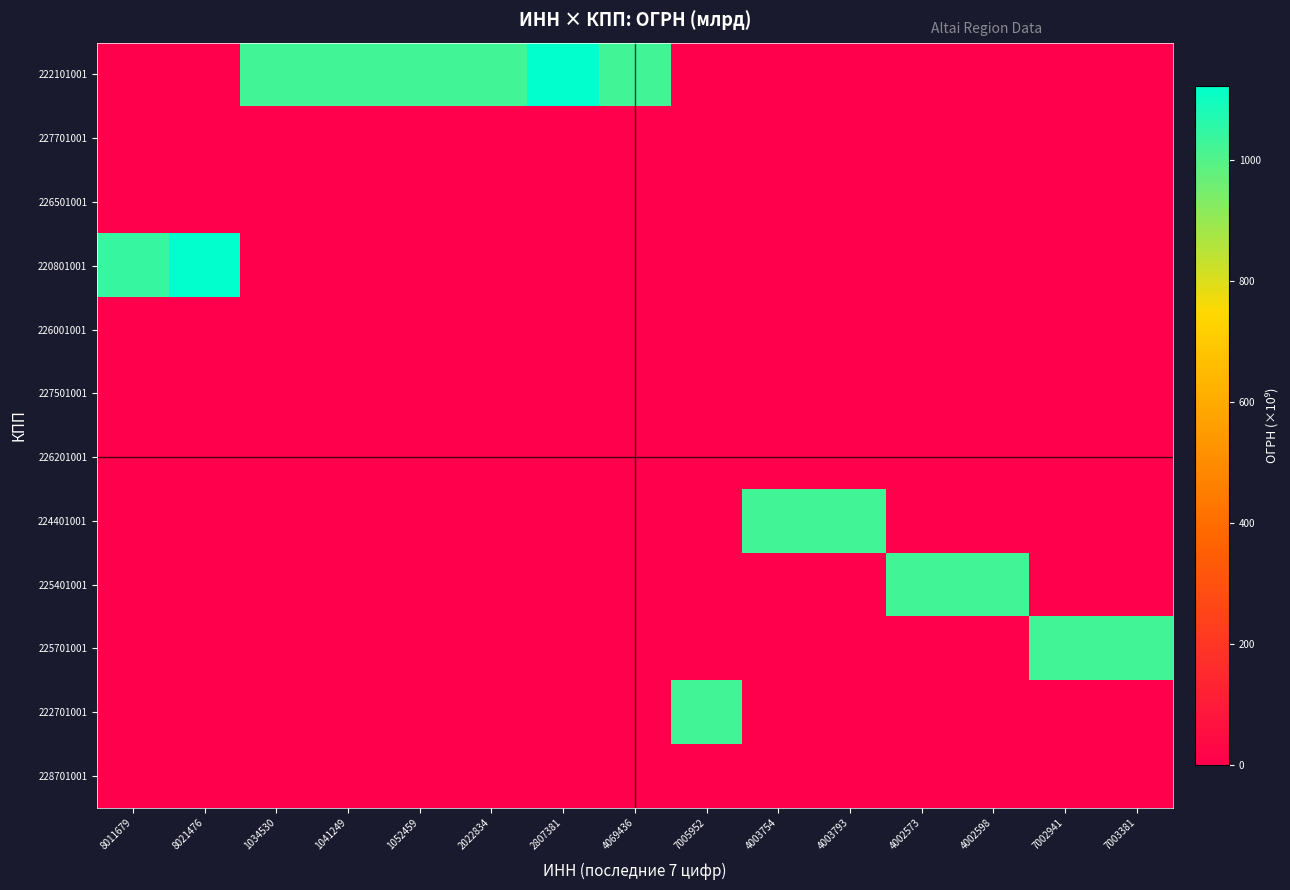

Which category has the highest value across all series?

2807381